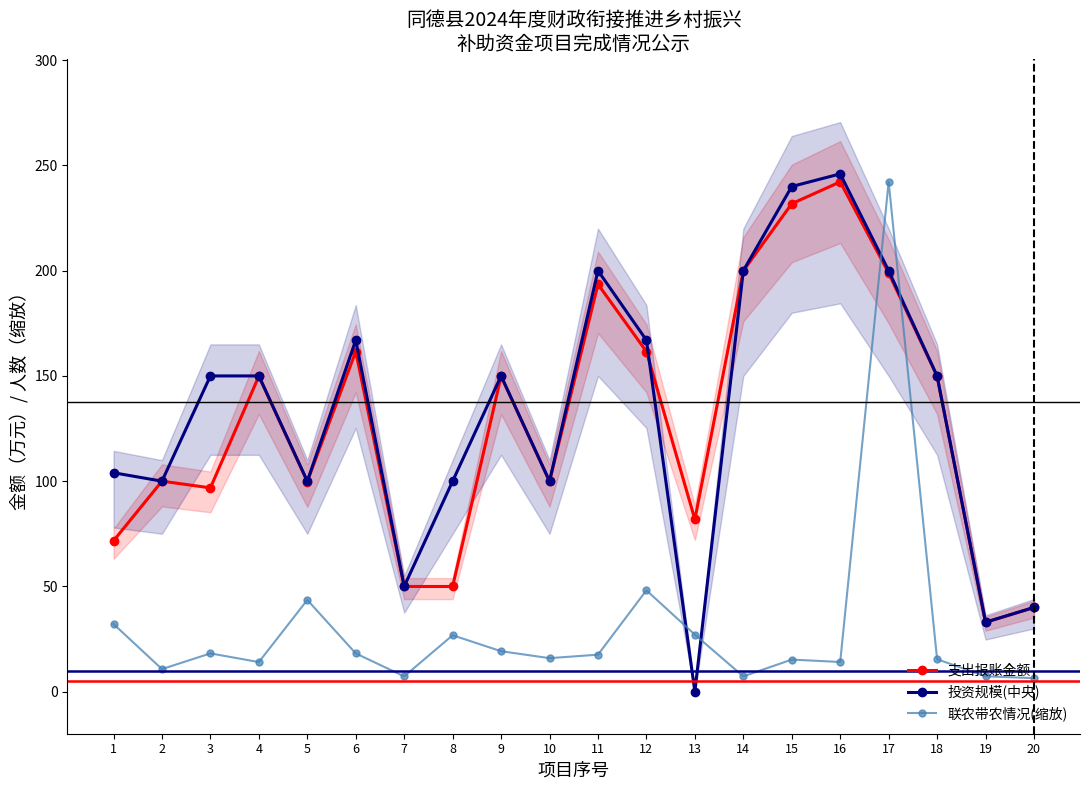

Where do 投资规模(中央) and 联农带农情况(缩放) first cross each other?

12 and 13